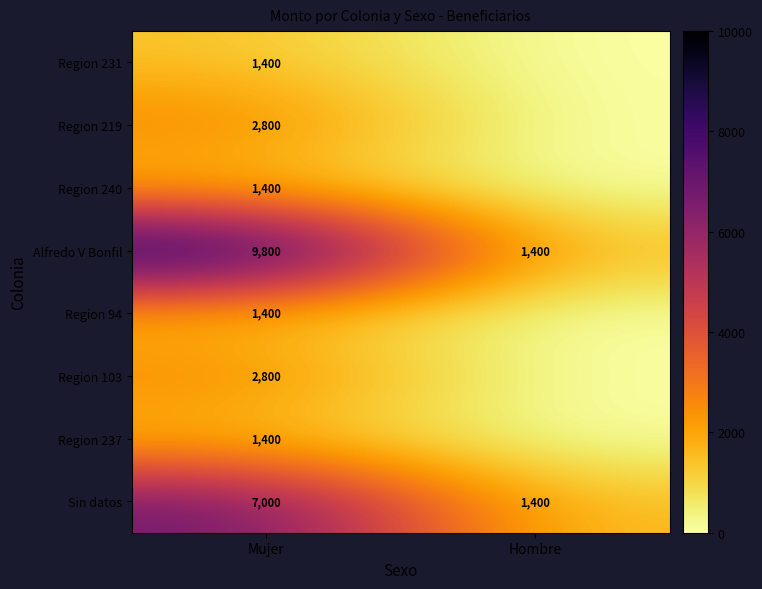

What is the average value of the Sin datos series?

4200